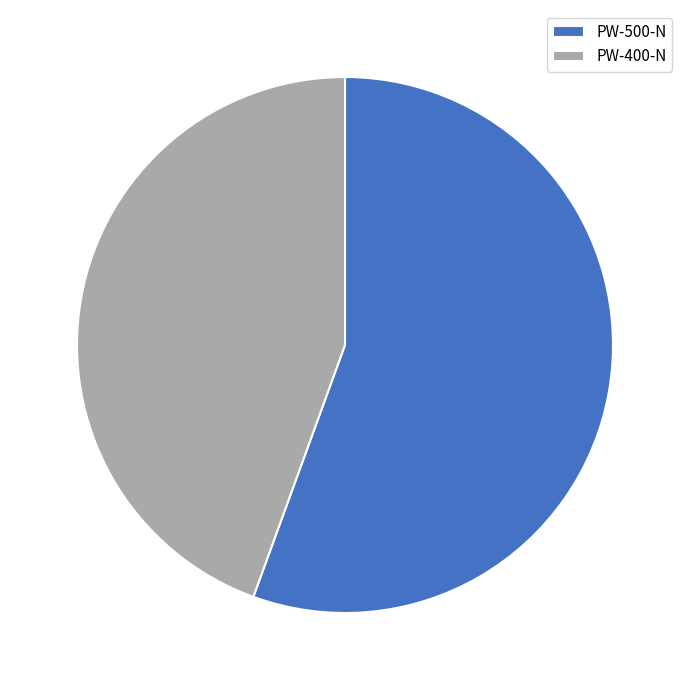

Which category has the biggest portion of the pie?

PW-500-N